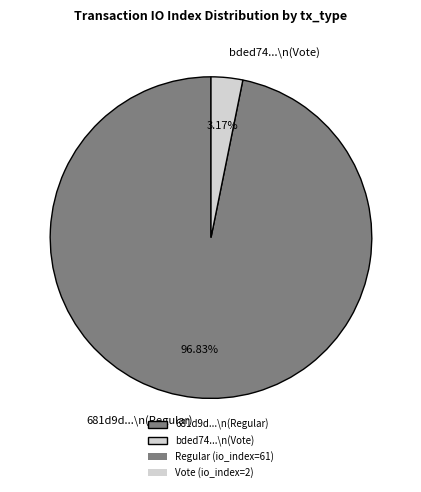

Which category has the smallest portion of the pie?

bded74...\n(Vote)